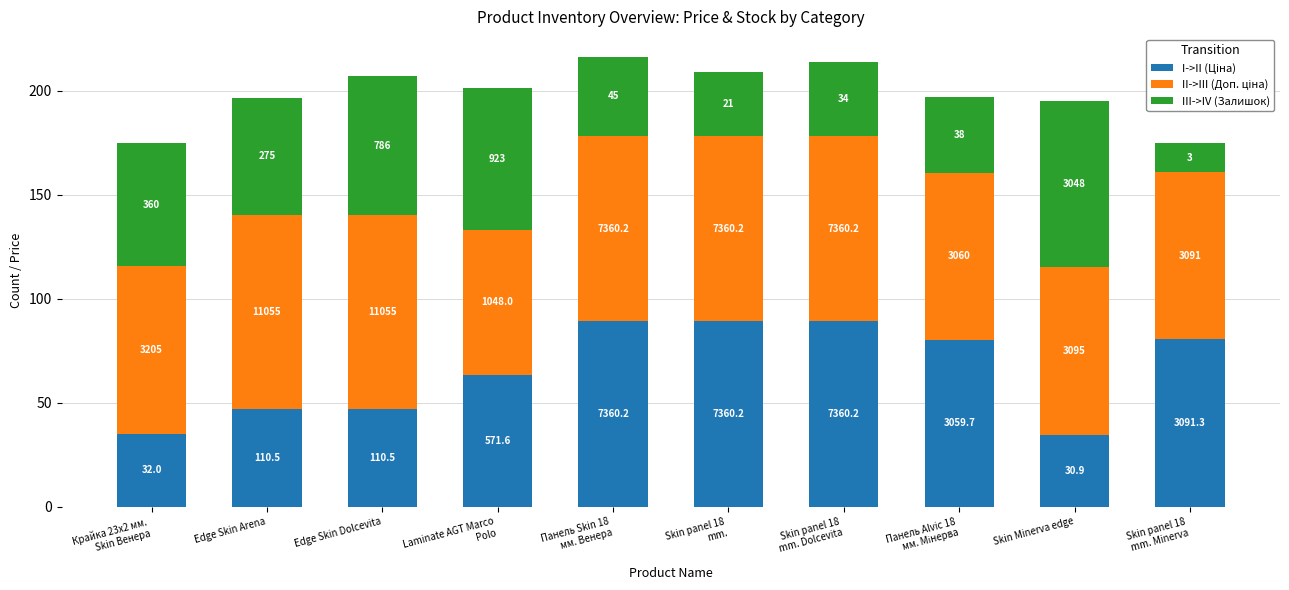

The II->III (Доп. ціна) series shows 80.4 at Skin Minerva edge. True or false?

True